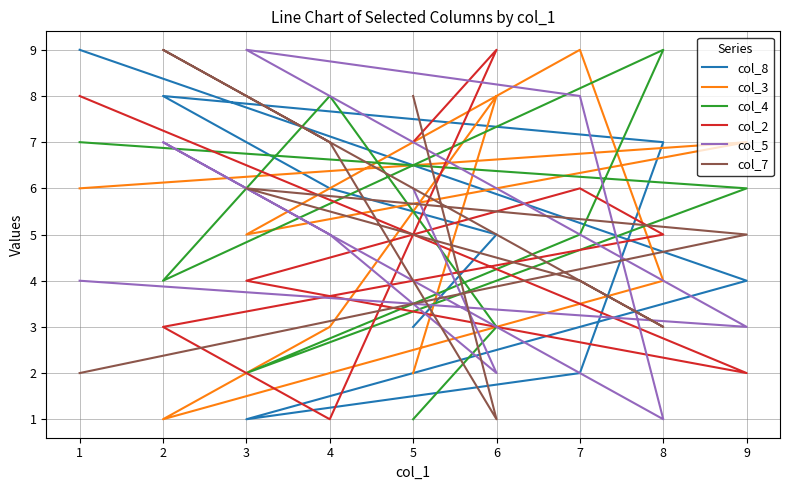

In col_2, how many points are lower than both neighbors (excluding endpoints)?

2